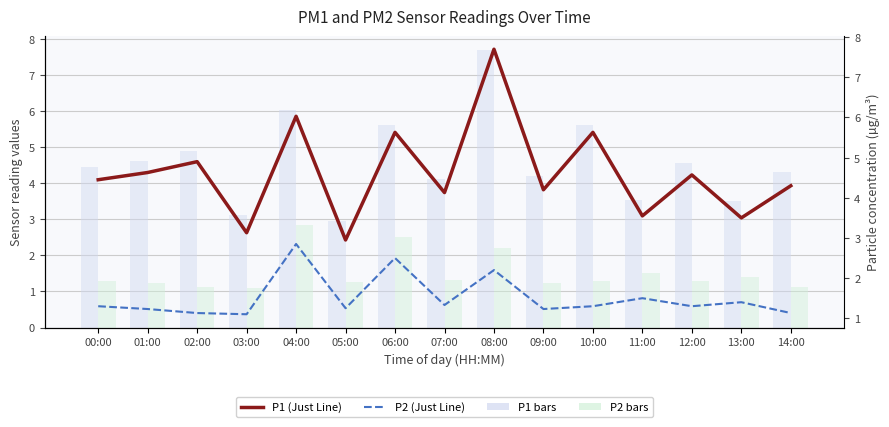

Which label corresponds to the largest value in the chart?

08:00